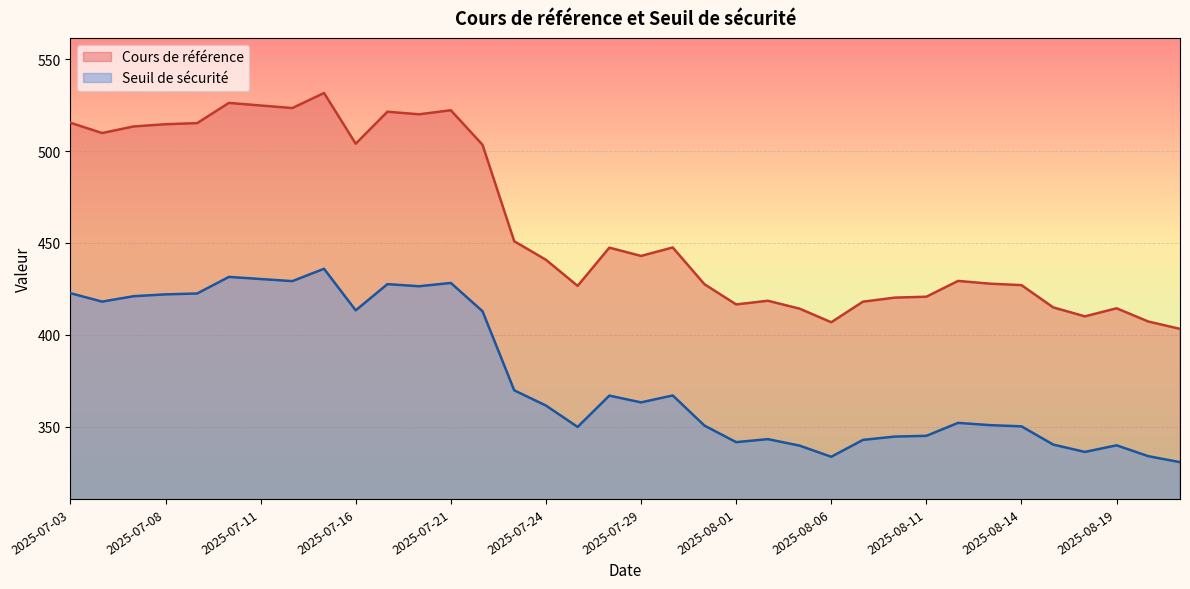

Which series has the widest spread of values?

Cours de référence